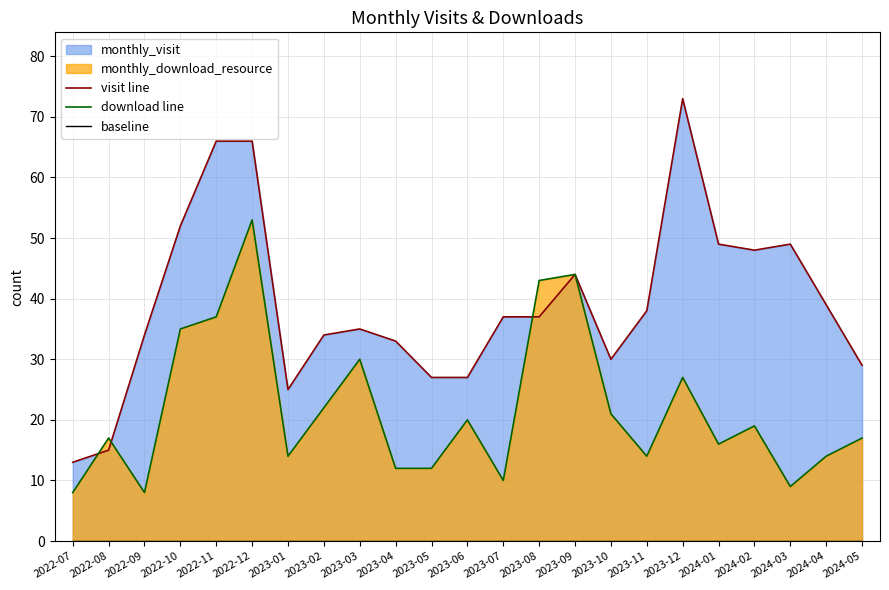

True or false: download line and visit line intersect in this chart.

True